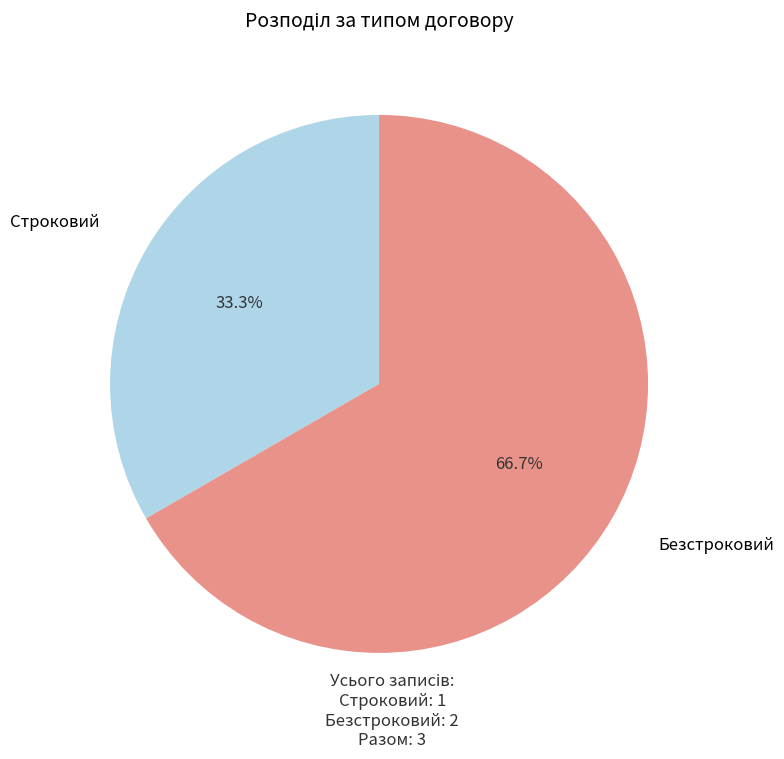

Is there a majority slice in this chart?

Yes